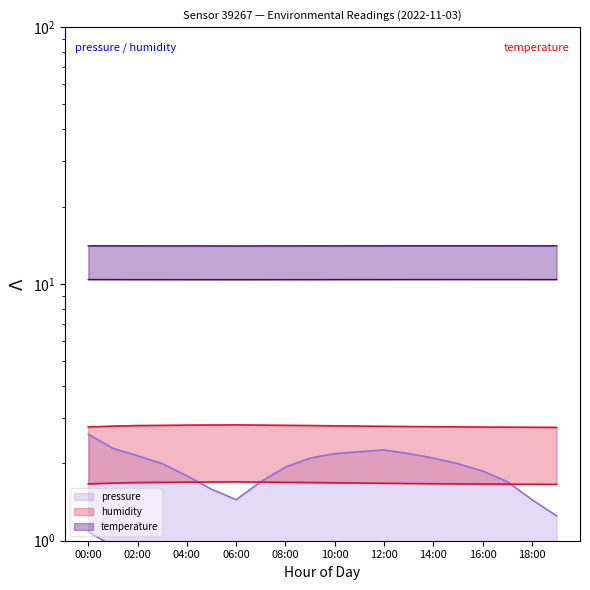

What is the spread (max minus min) of values at 13:00?

12.4